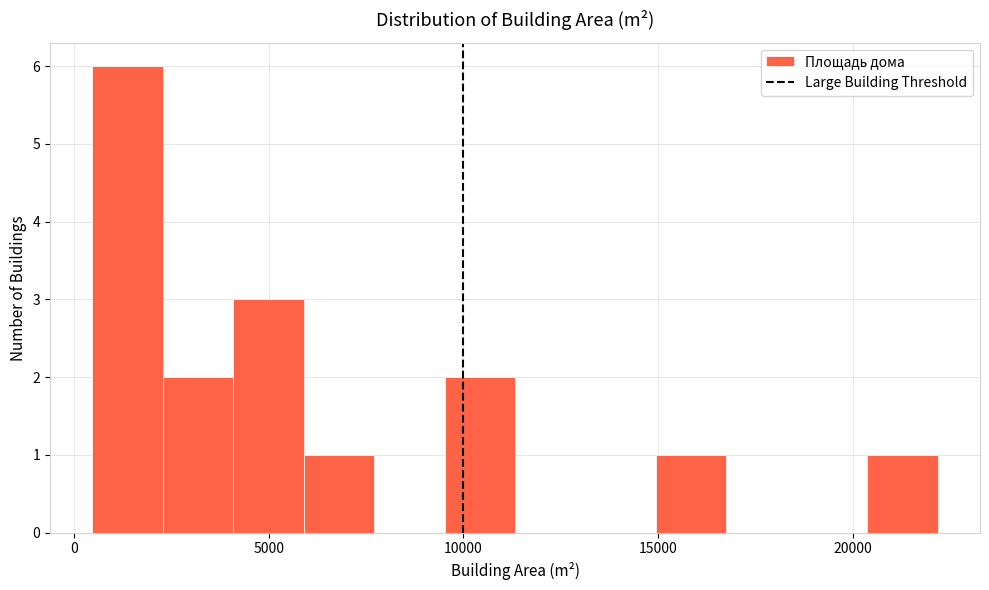

Around what value on the x-axis is the tallest bar? Give the approximate position of its centre, as read against the axis.

1500